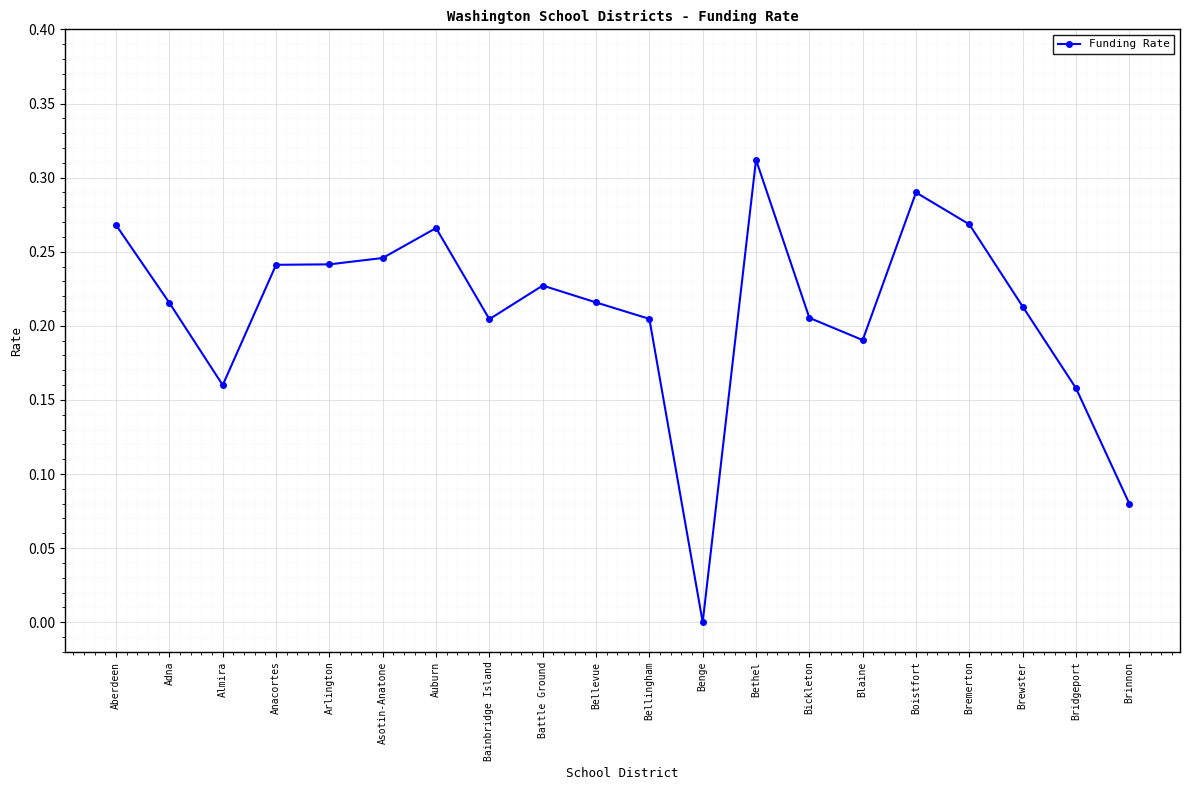

What is the sum of the values at Almira and Bethel?

0.5